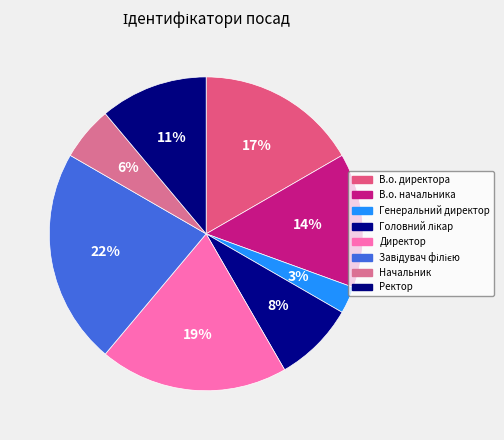

How many segments does this pie chart have?

8